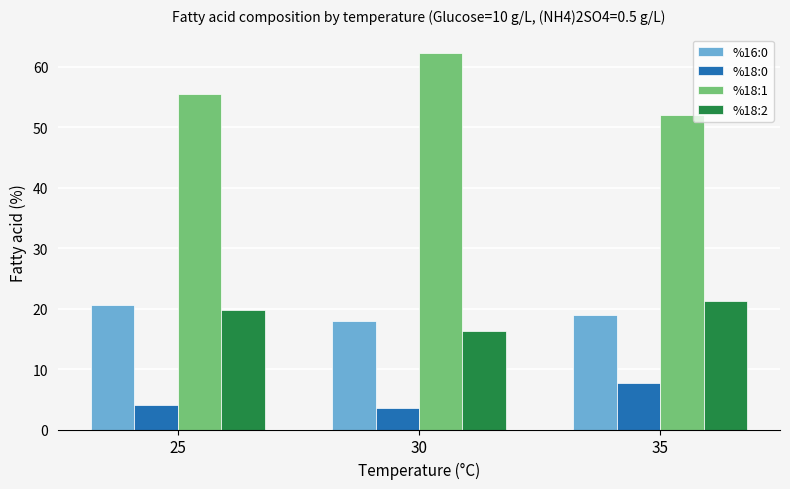

How many data points does each series have?

3